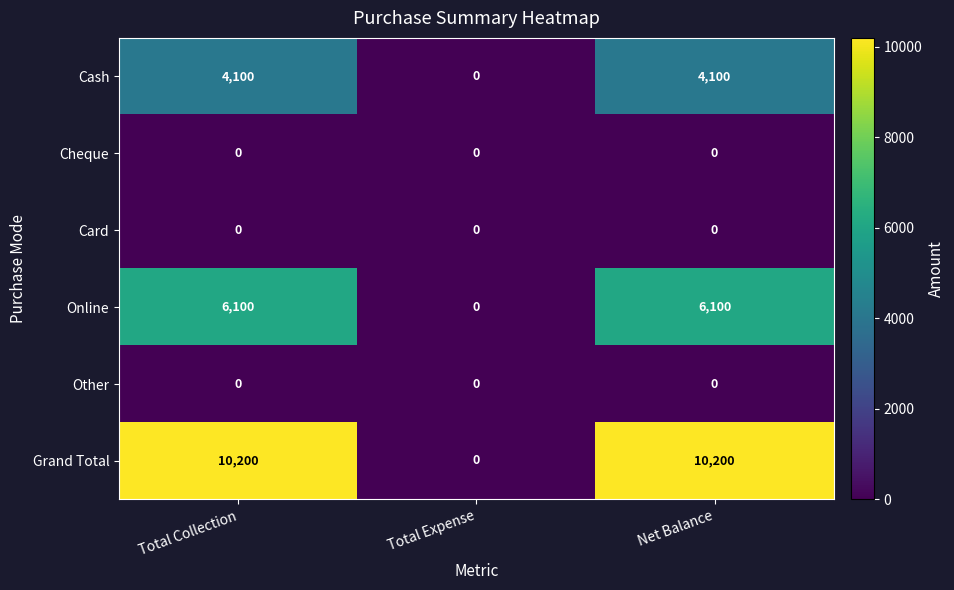

What is the greatest value displayed?

10200